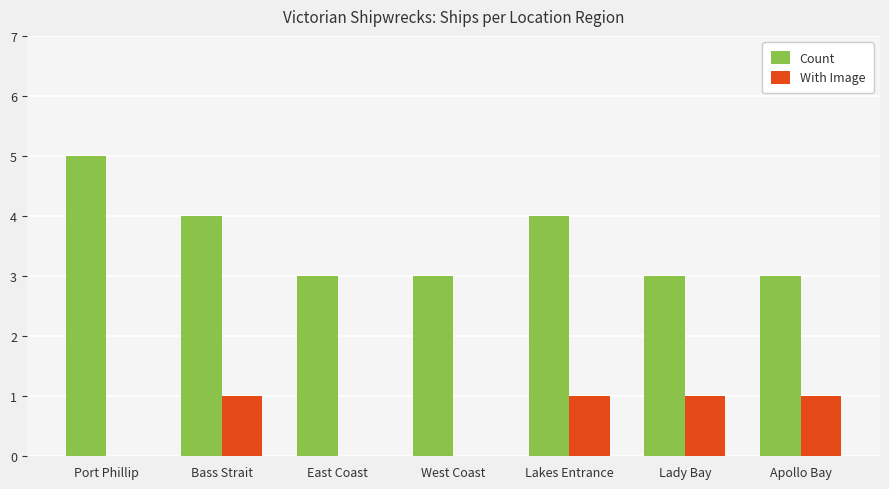

Is it true that Count equals 5 at East Coast?

False